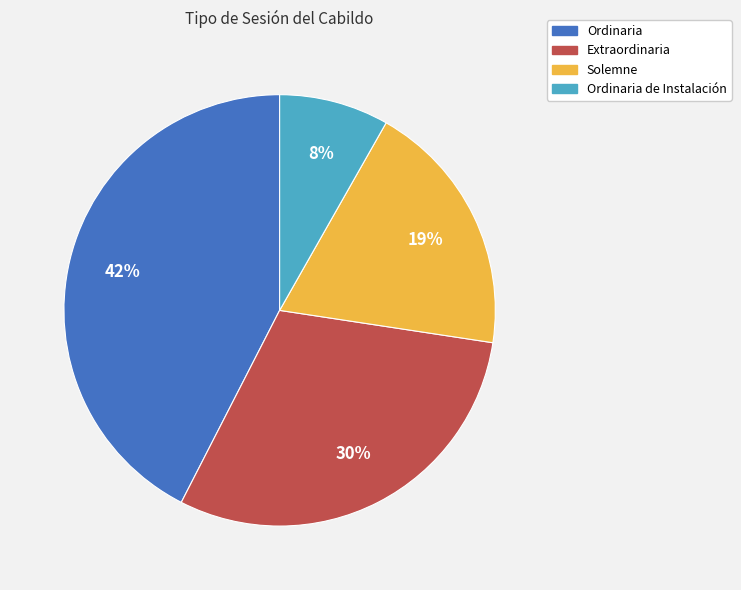

How many segments does this pie chart have?

4